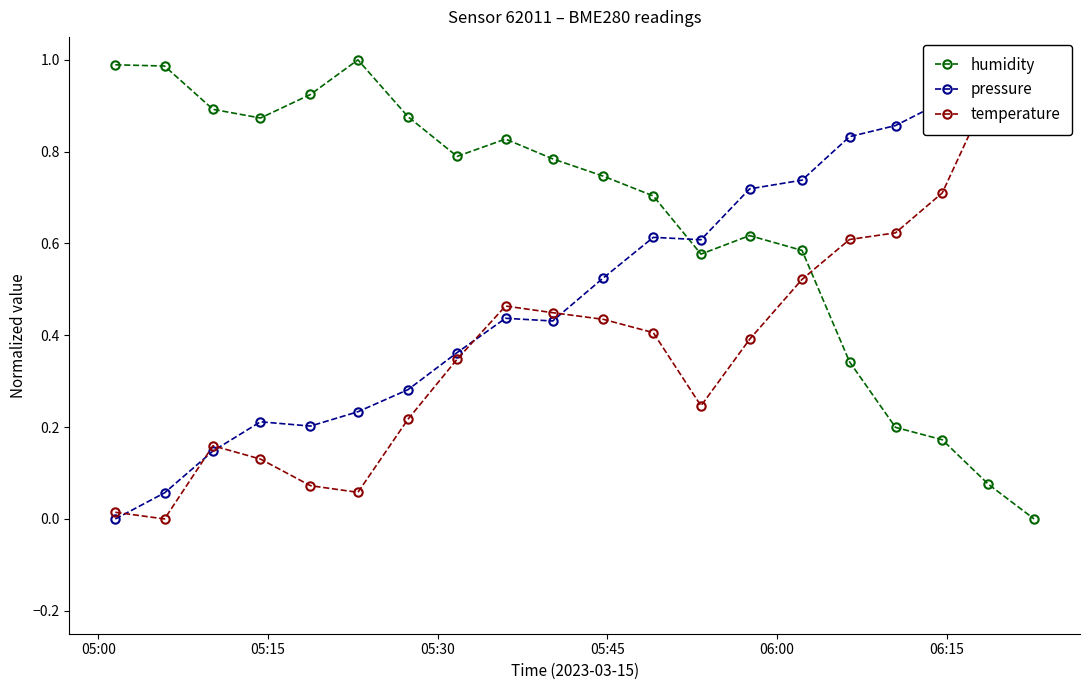

True or false: humidity has more than 2 points higher than both neighbors.

True